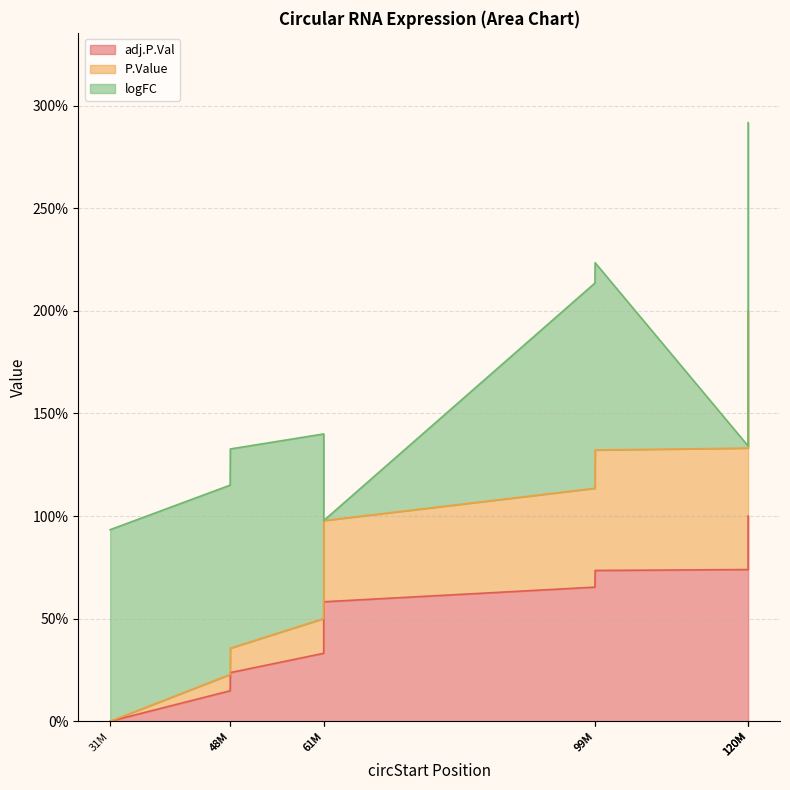

Does the chart display data point markers on the line(s)?

No